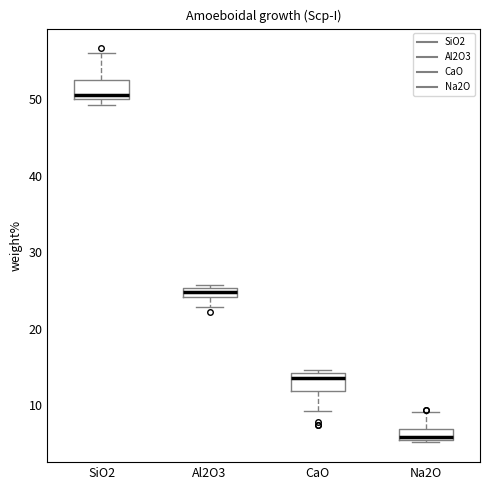

Where does the upper whisker of the box for SiO2 end on the y-axis? The values are not printed on the chart, so give them approximately, as read against the axis.

56